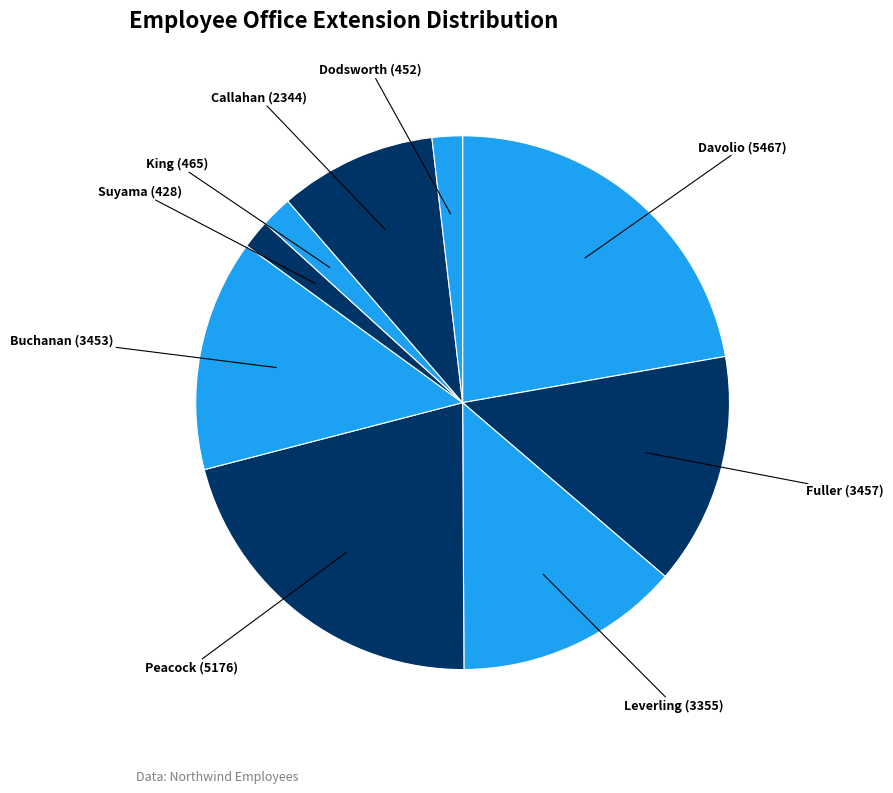

What is the ratio of the value at Fuller to the value at Callahan?

1.5